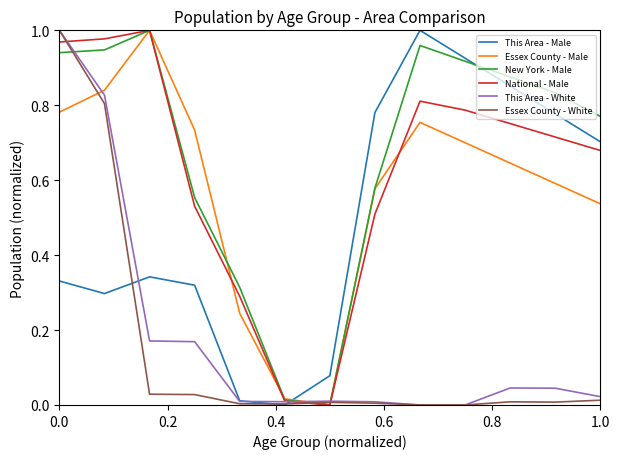

How many lines are shown in the chart?

6